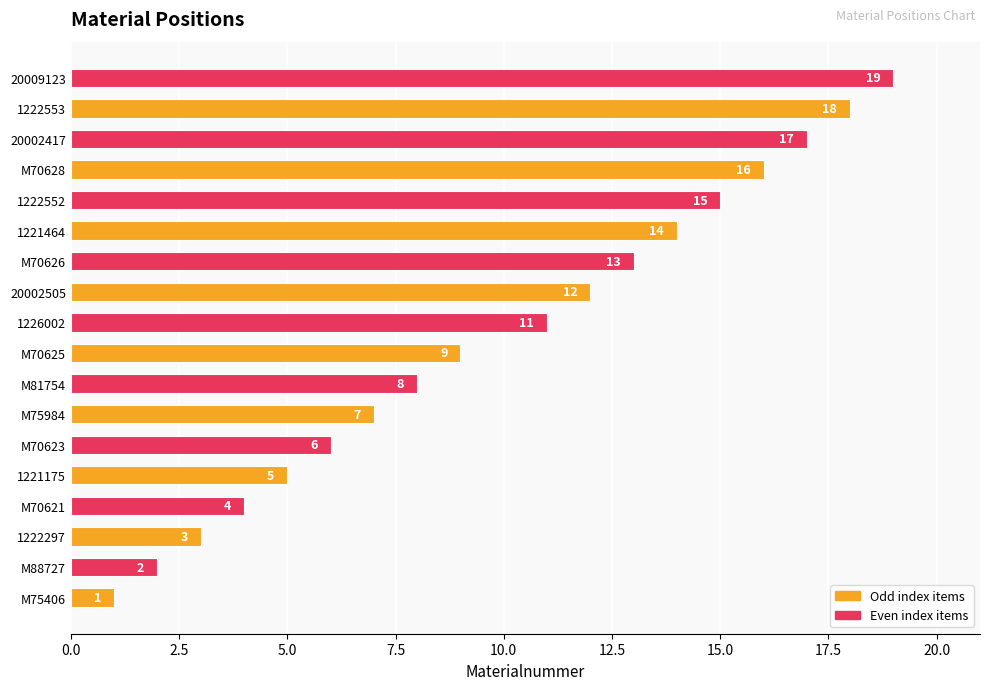

Reading top to bottom, list all the values displayed in this chart.

20009123=19	1222553=18	20002417=17	M70628=16	1222552=15	1221464=14	M70626=13	20002505=12	1226002=11	M70625=9	M81754=8	M75984=7	M70623=6	1221175=5	M70621=4	1222297=3	M88727=2	M75406=1